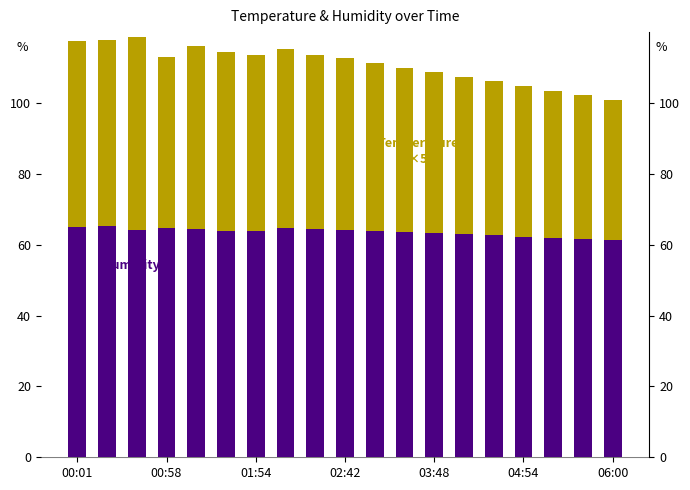

Is the value of Temperature (×5) at 9 greater than the value of Humidity at 17?

No